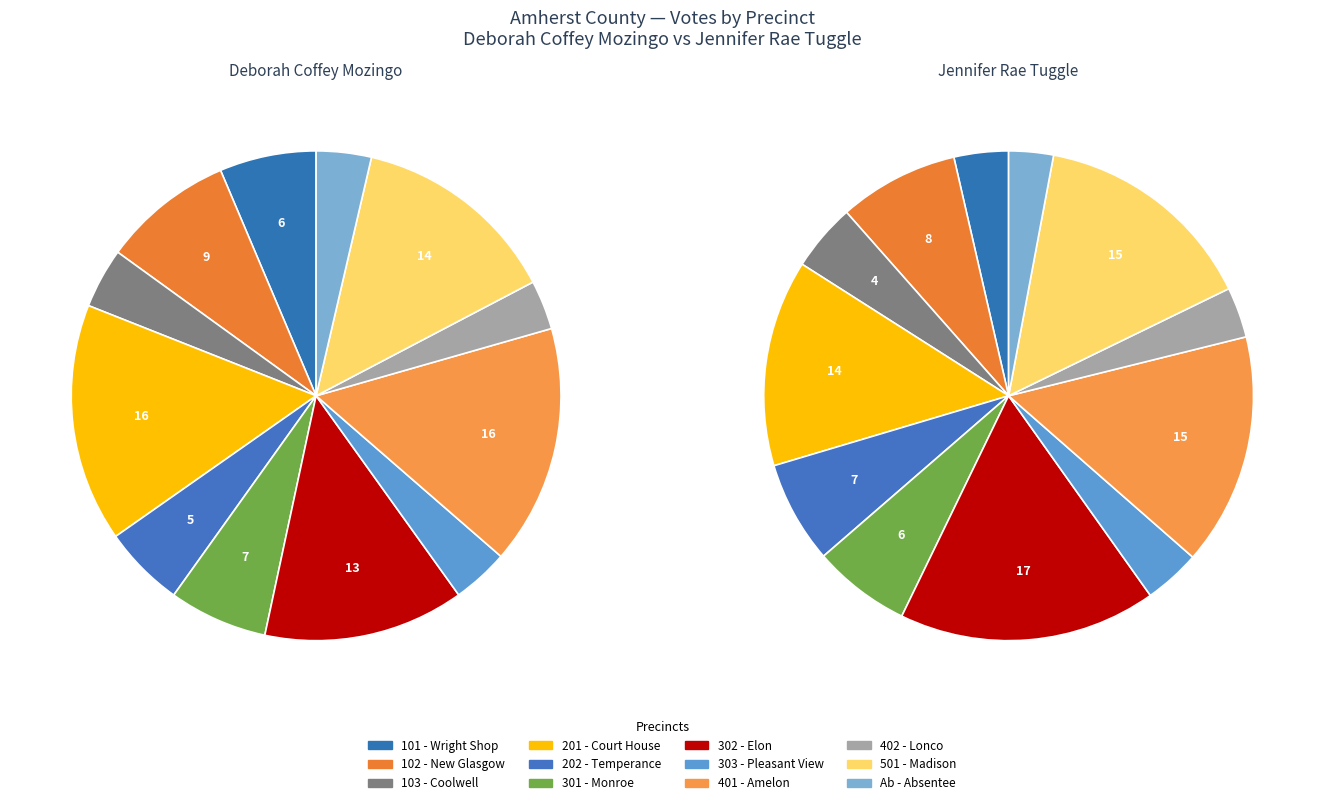

Which slice is the smallest?

Ab - Absentee